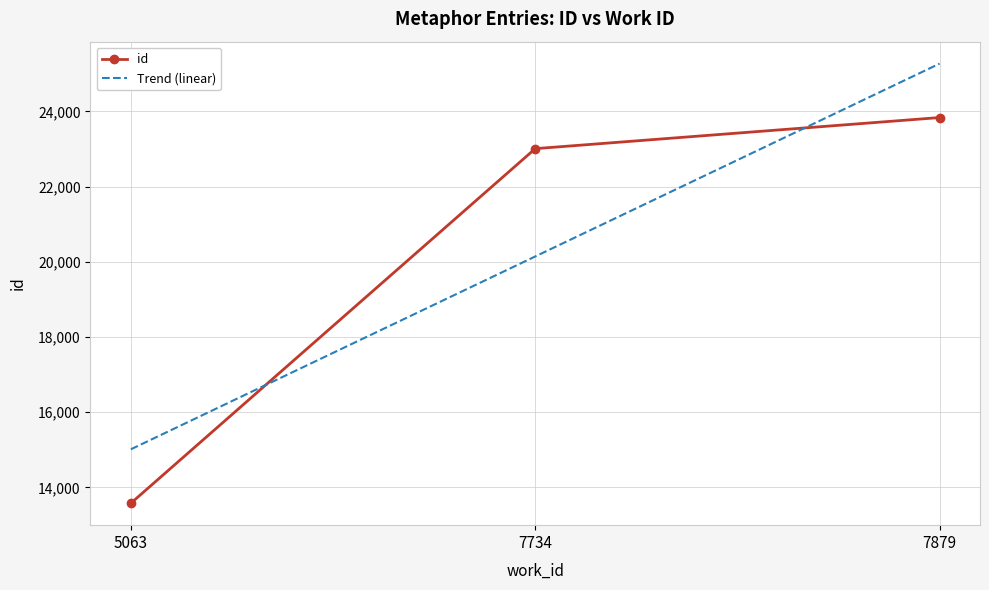

Rank the series by their maximum value, from lowest to highest.

id, Trend (linear)